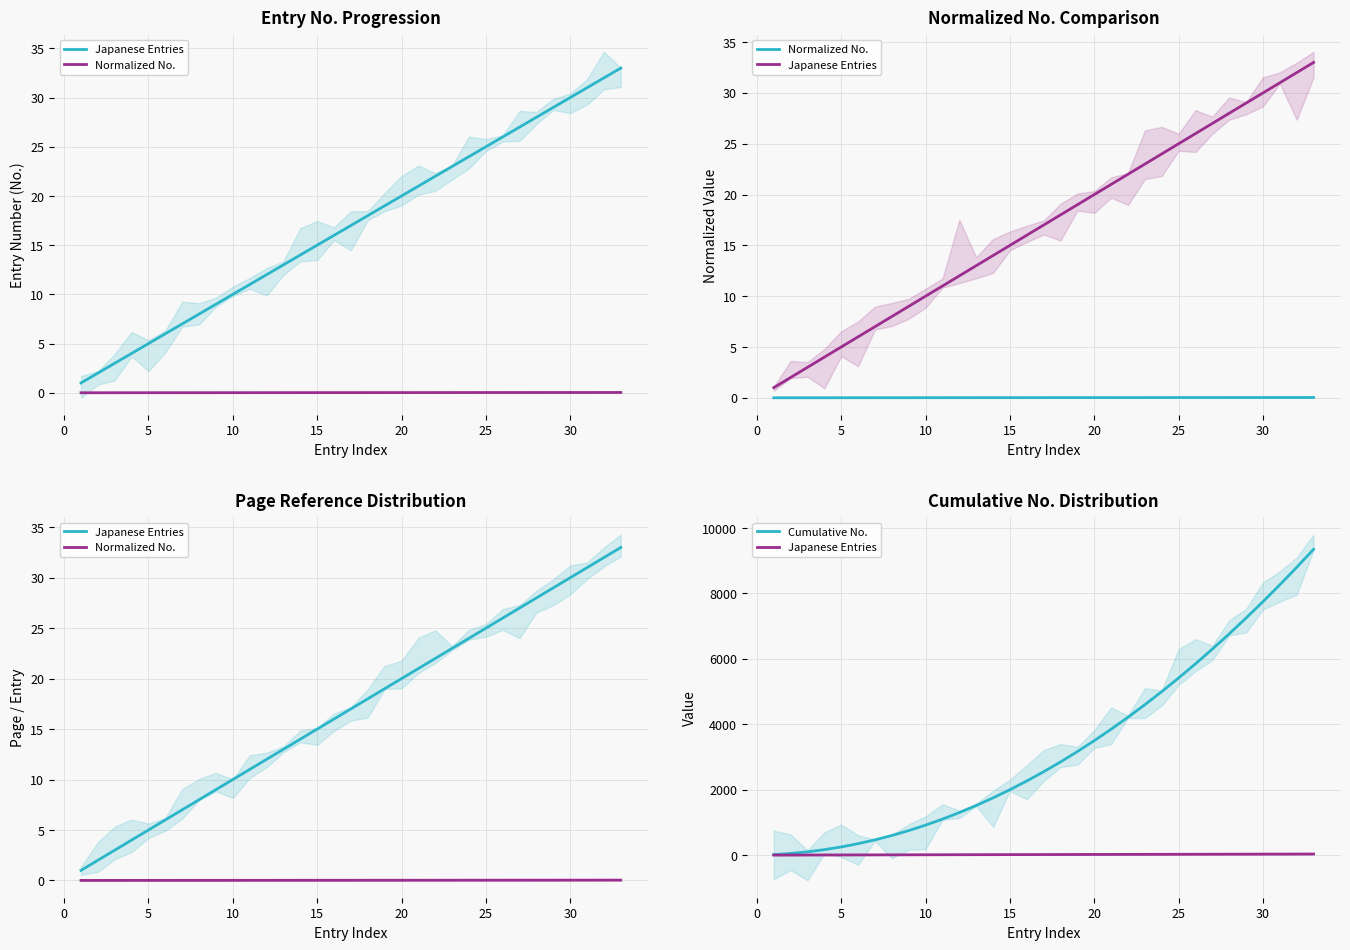

Does the chart display data point markers on the line(s)?

No